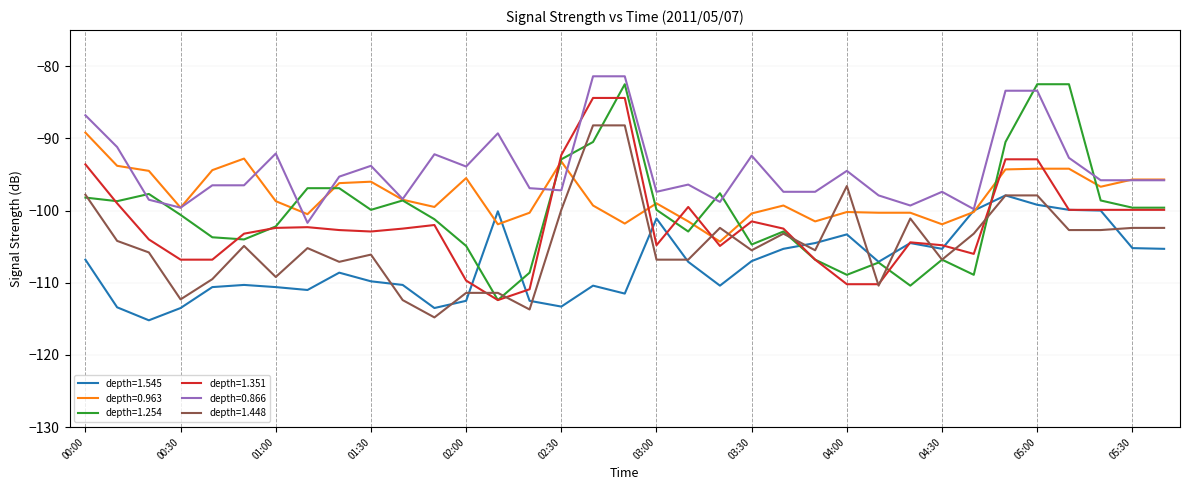

List the series in order of their peak value, lowest first.

depth=1.545, depth=0.963, depth=1.448, depth=1.351, depth=1.254, depth=0.866